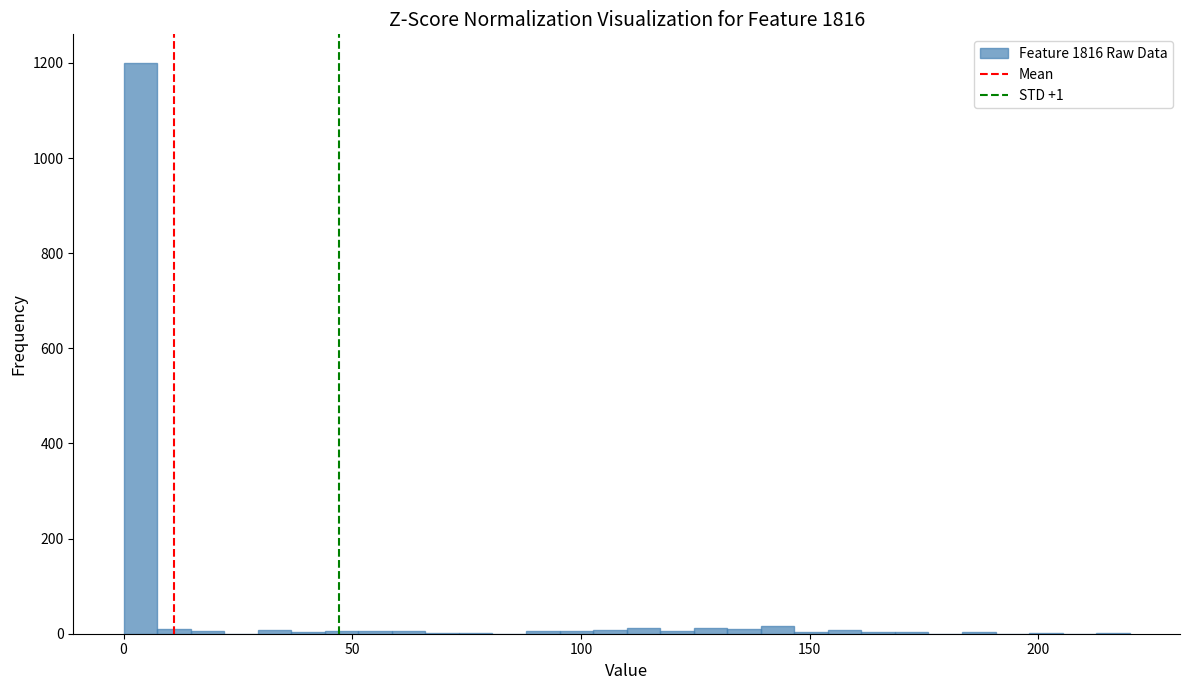

Read against the x-axis, roughly where is the centre of the tallest bar?

5